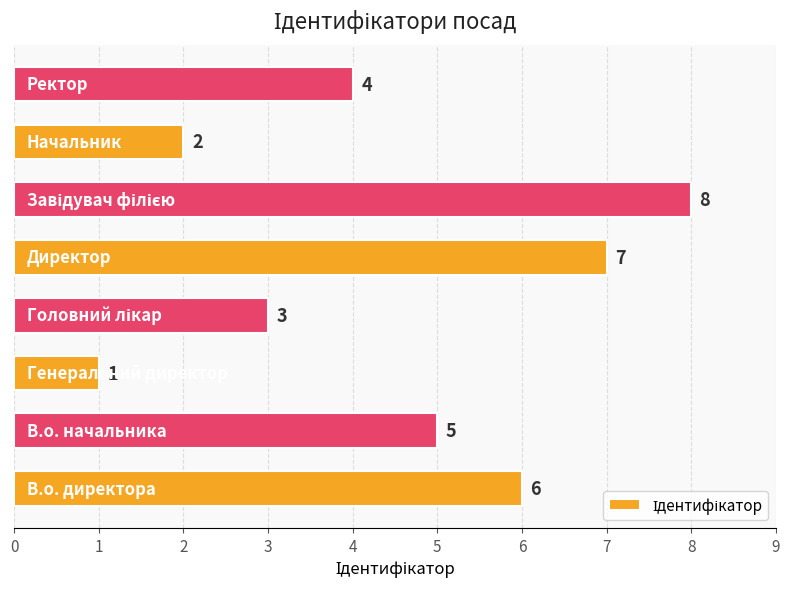

What is the greatest value displayed?

8